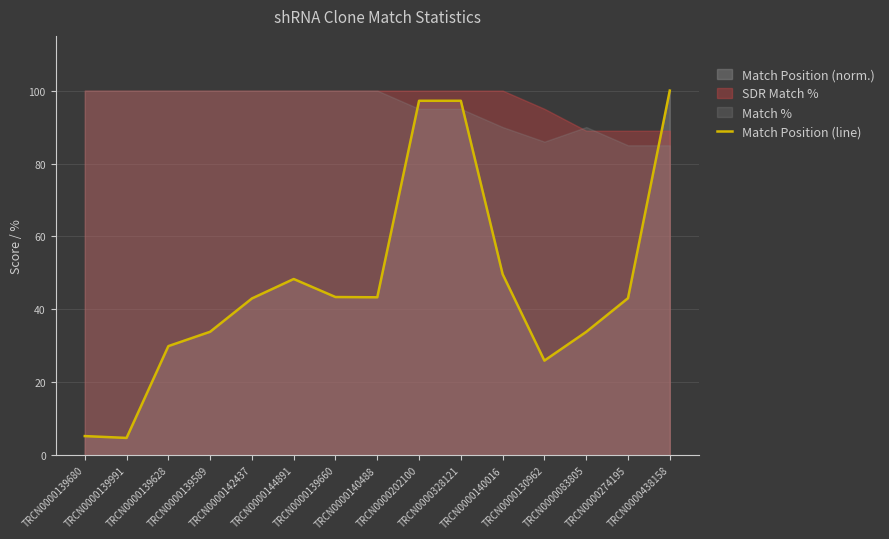

Where is the first local minimum?

TRCN0000139991